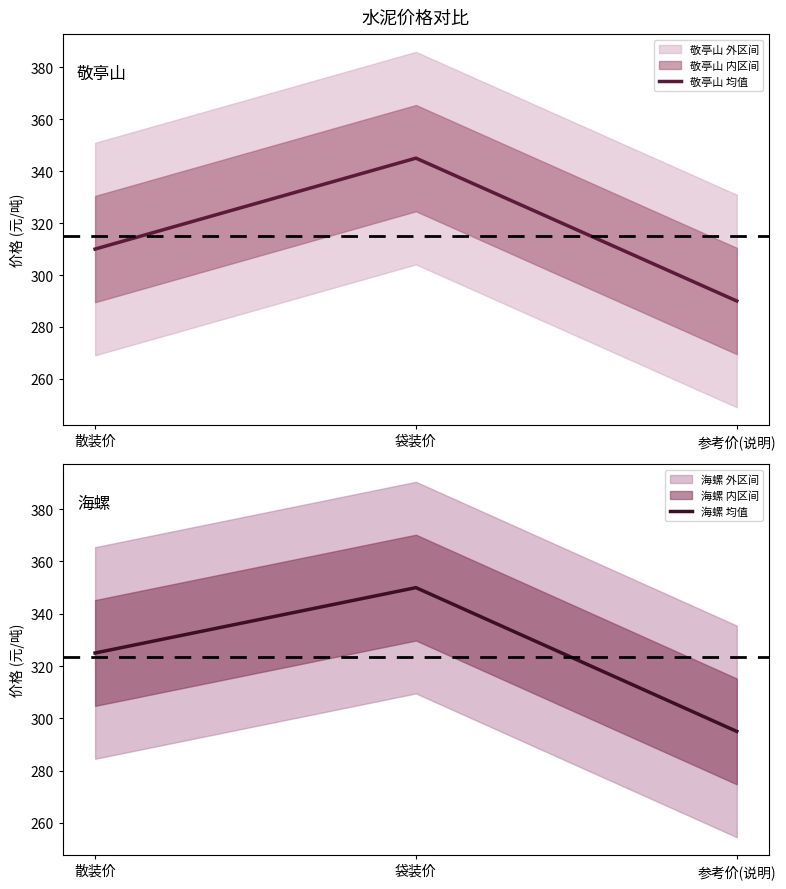

What is the difference between the highest and lowest values at 参考价(说明)?

5